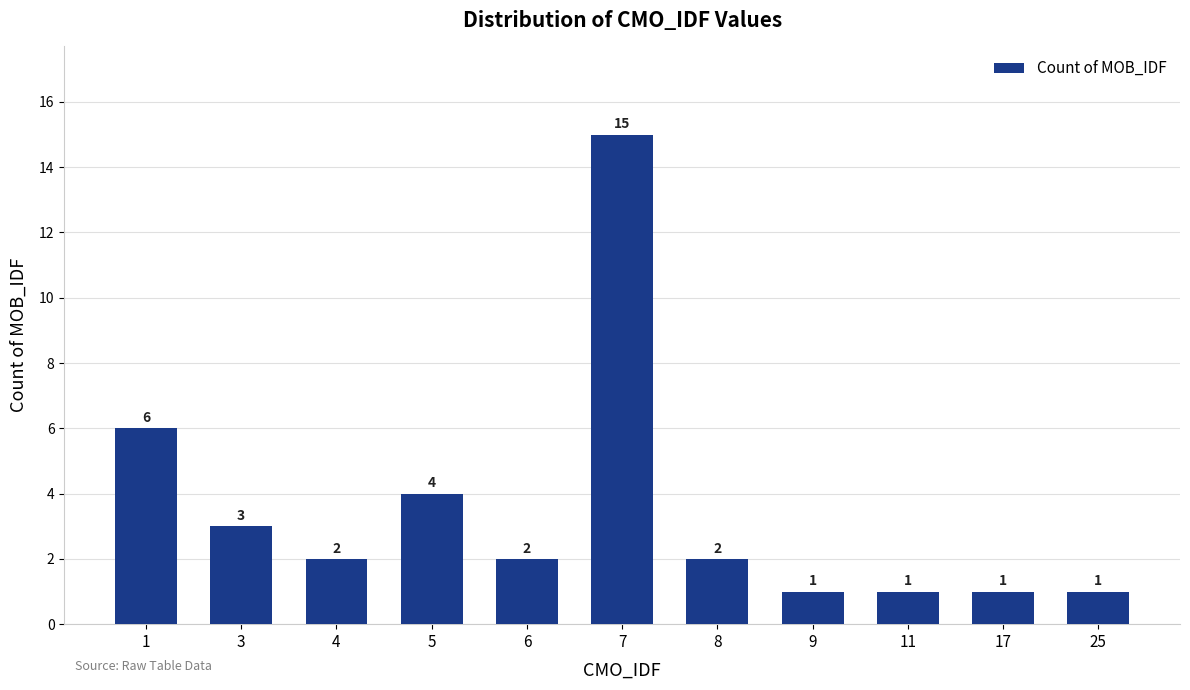

What is the maximum value shown in the chart?

15